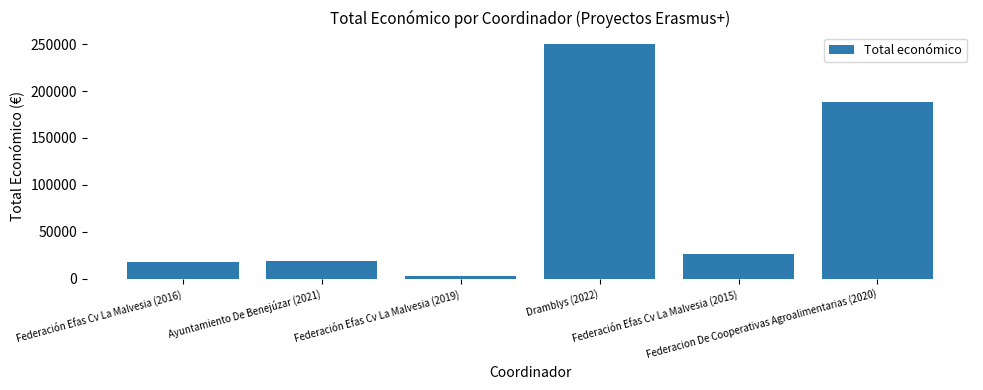

What is the difference between the second highest and minimum values?

186342